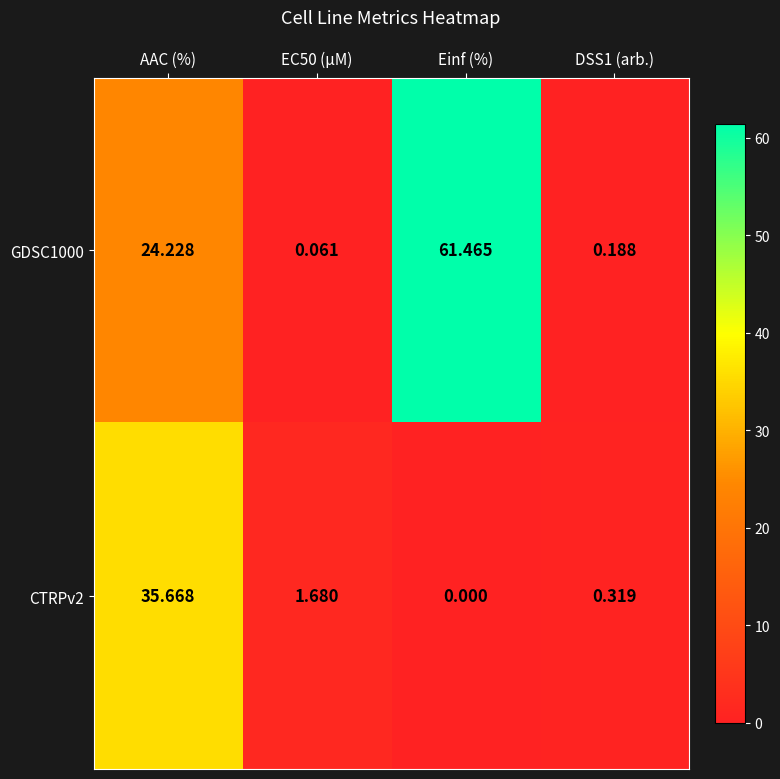

Rank the series by their average value, from lowest to highest.

CTRPv2, GDSC1000